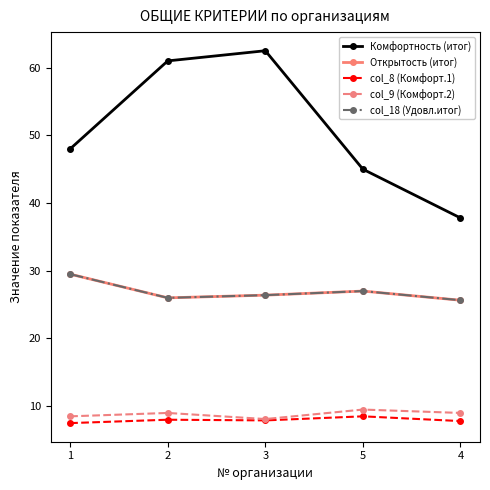

Is this an area chart (filled region under the line)?

No